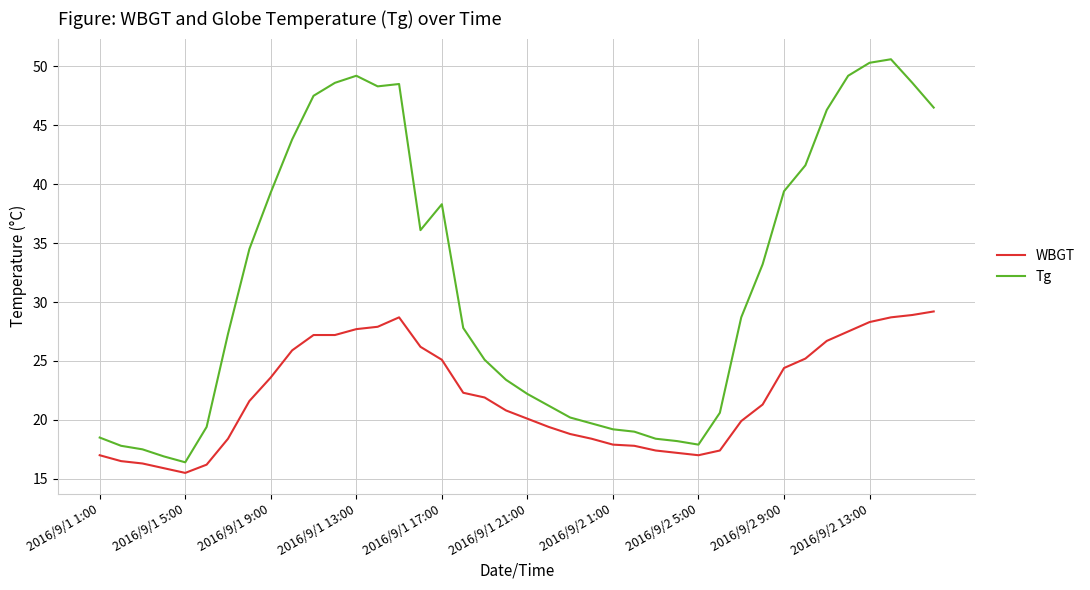

Rank the series by their maximum value, from lowest to highest.

WBGT, Tg